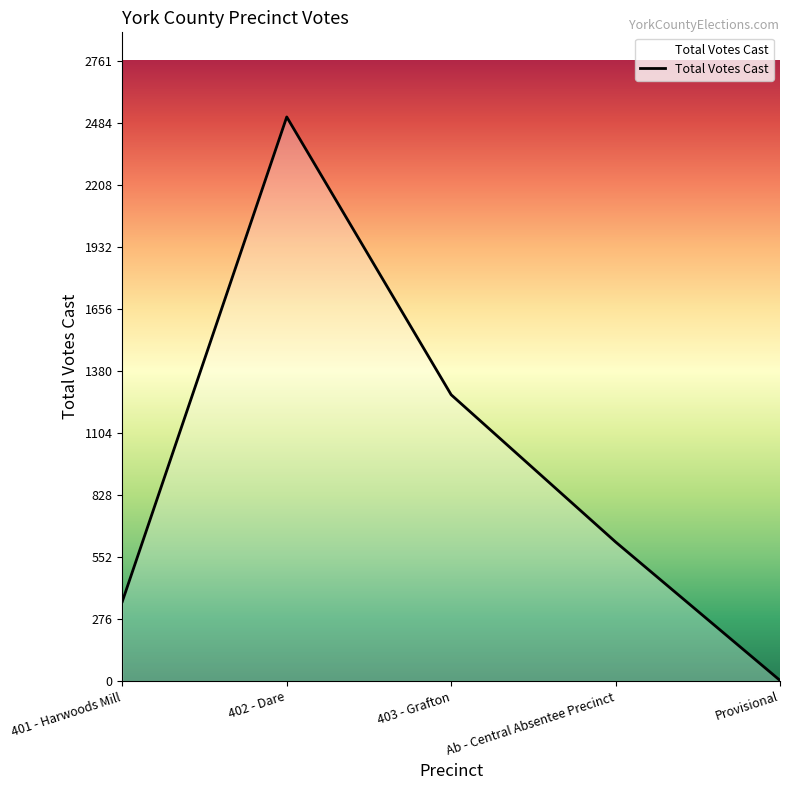

Read the value at Provisional.

3